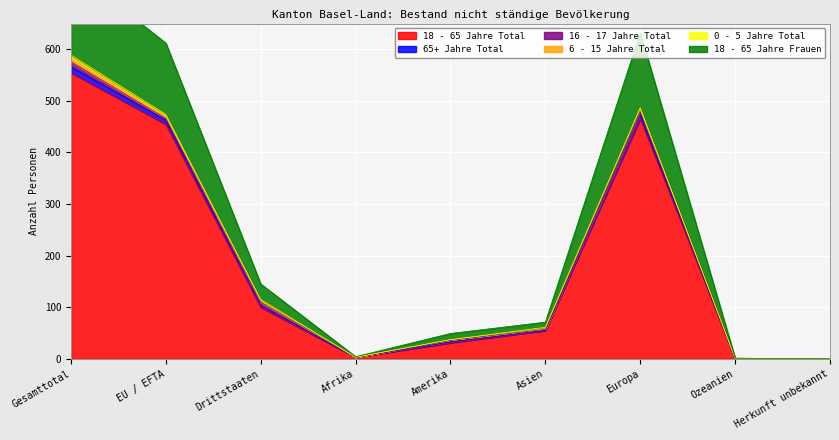

At which label does 18 - 65 Jahre Total reach its peak?

Gesamttotal